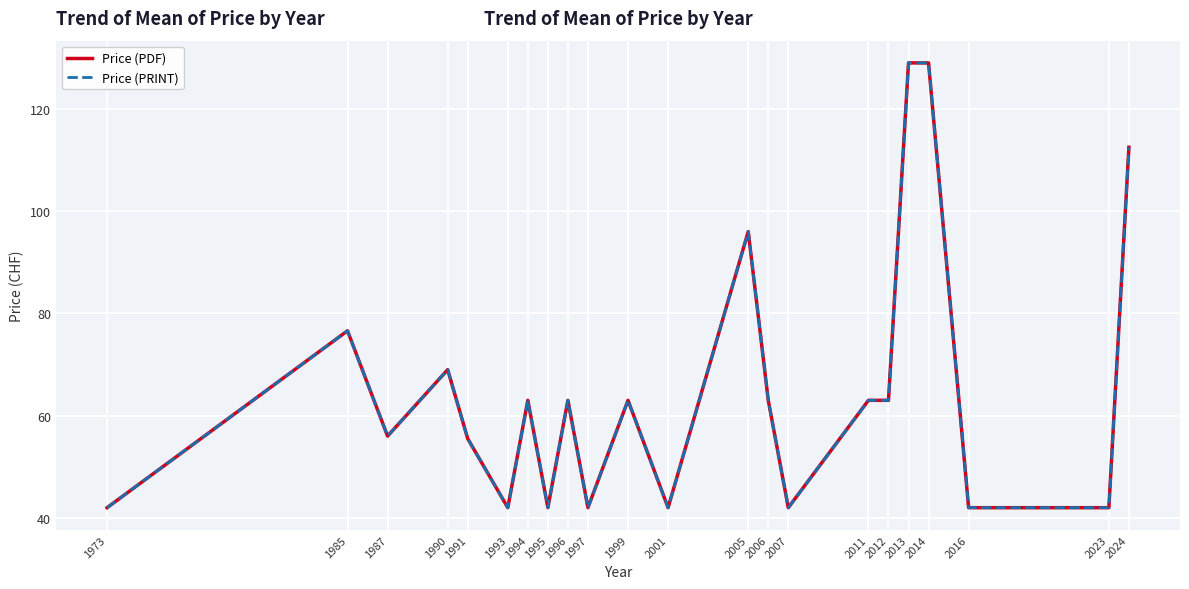

True or false: Price (PDF) and Price (PRINT) intersect in this chart.

False